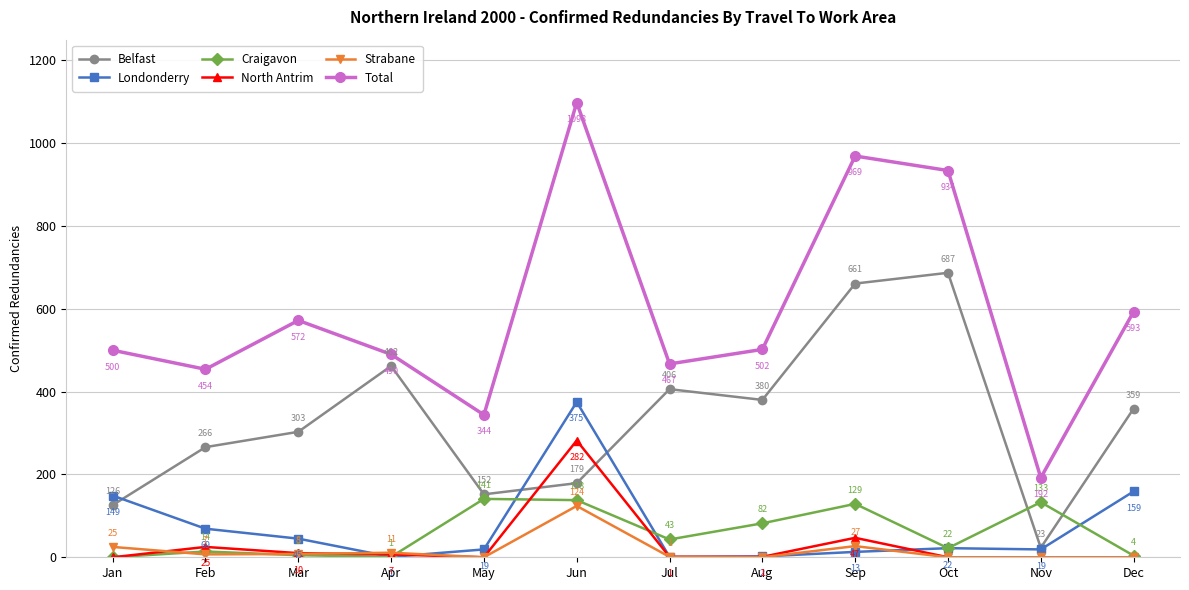

What is the average value of the Craigavon series?

59